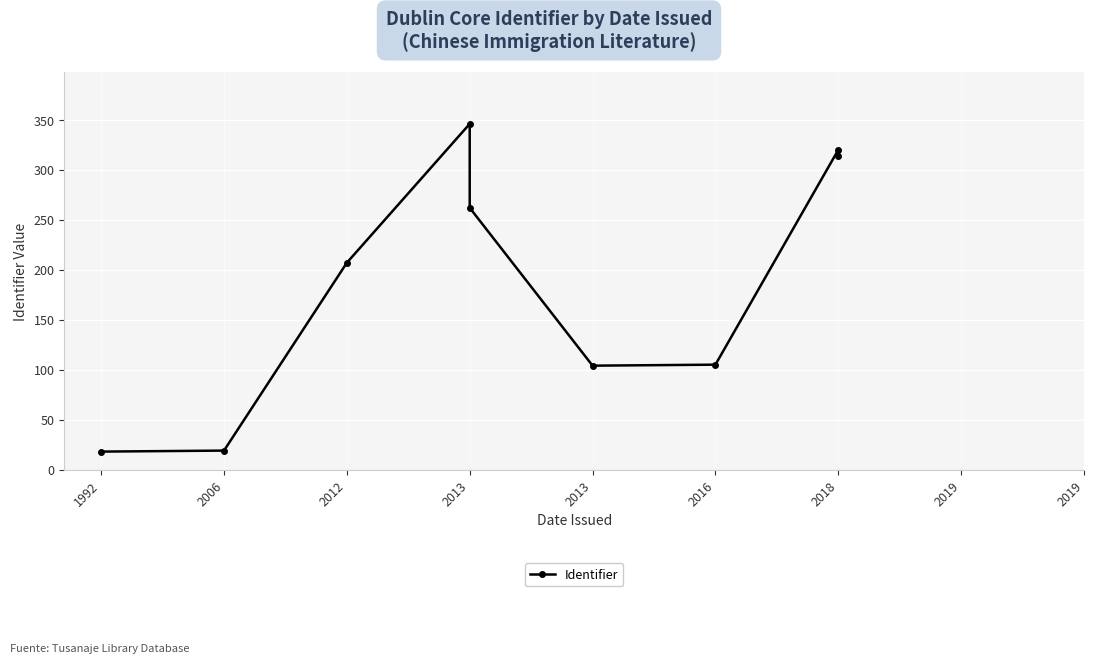

What is the difference between the second highest and second lowest values?

301